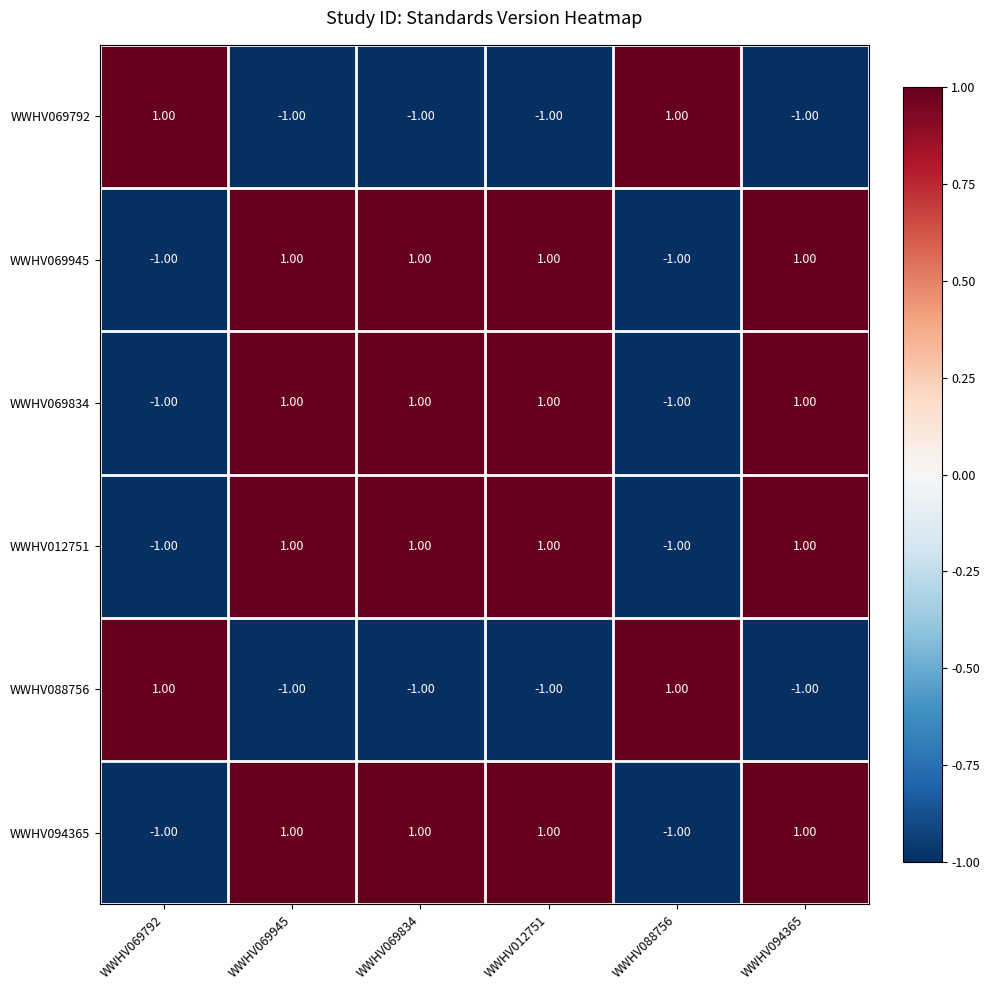

Is the value of WWHV094365 at WWHV094365 greater than the value of WWHV069792 at WWHV012751?

Yes